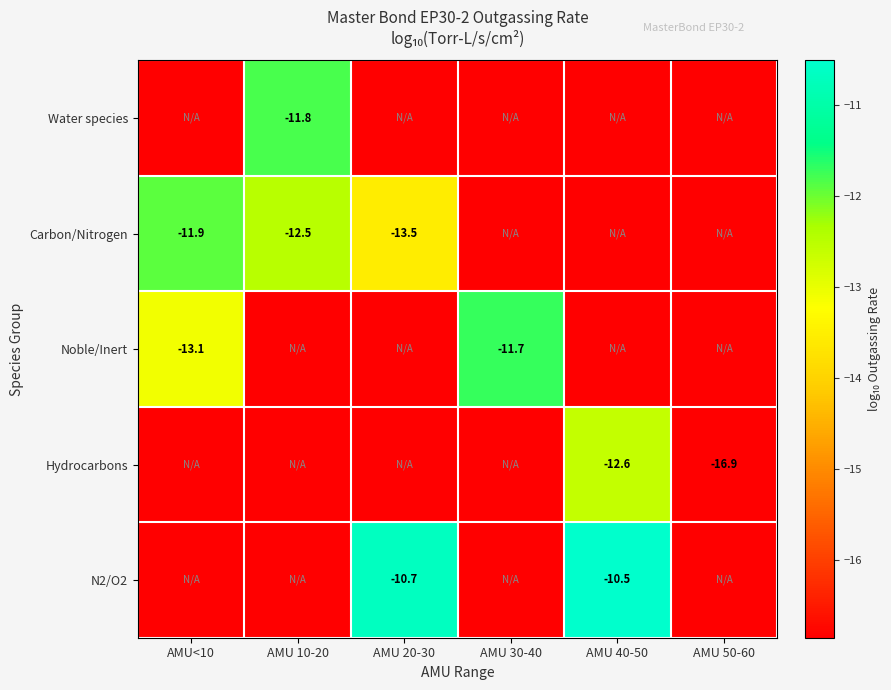

Is the value of Carbon/Nitrogen at AMU 20-30 greater than the value of Noble/Inert at AMU 30-40?

No